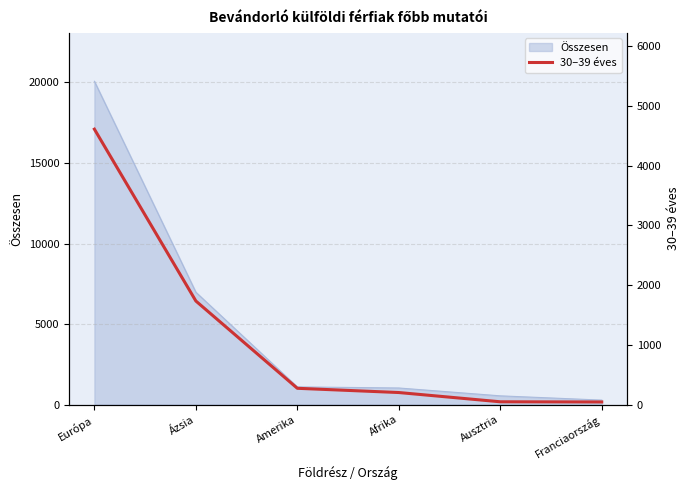

Where is Összesen nearest to the value 10176?

Ázsia